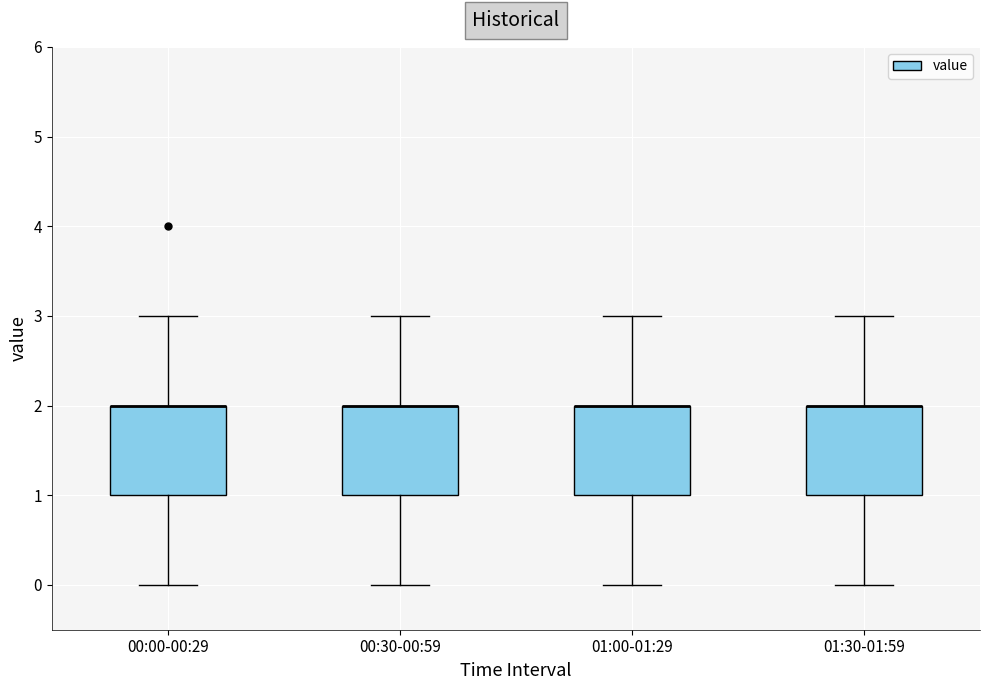

Reading left to right, transcribe this box plot: for each box, give where its median line is, the range the box spans, and where its two whiskers end, as read against the y-axis. The values are not printed on the chart, so give them approximately, as read against the axis.

00:00-00:29: median 2 (drawn on the box's upper edge), box 1 to 2, whiskers 0 to 3
00:30-00:59: median 2 (drawn on the box's upper edge), box 1 to 2, whiskers 0 to 3
01:00-01:29: median 2 (drawn on the box's upper edge), box 1 to 2, whiskers 0 to 3
01:30-01:59: median 2 (drawn on the box's upper edge), box 1 to 2, whiskers 0 to 3